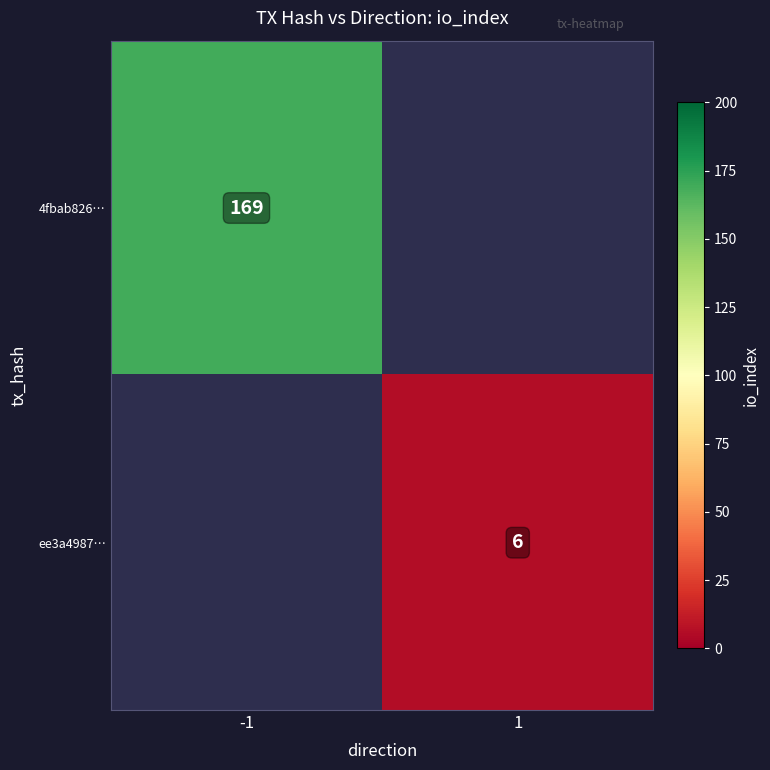

True or false: 4fbab826… has a value of 169 at -1.

True